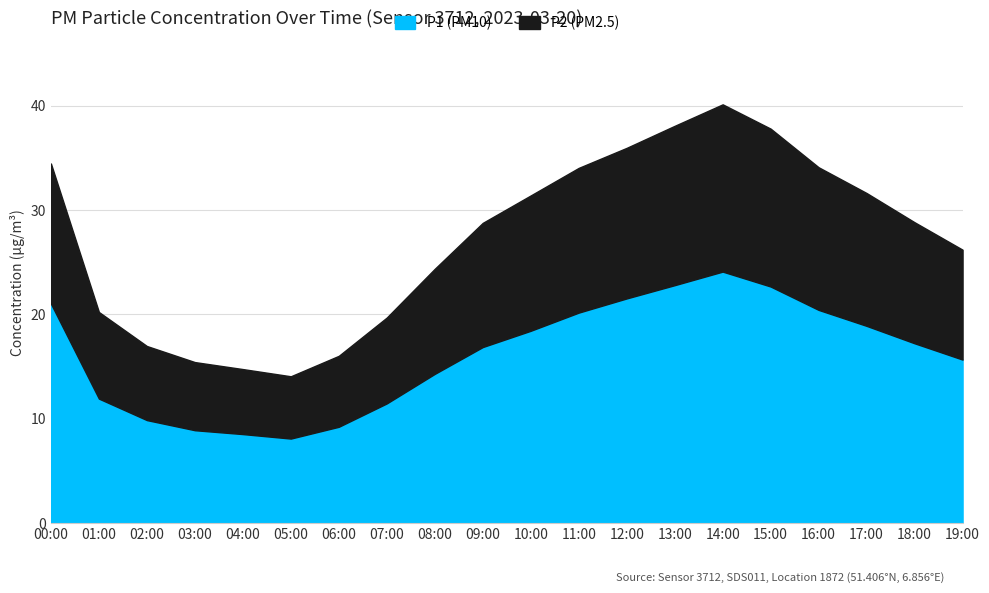

Rank the series by their average value, from highest to lowest.

P2, P1